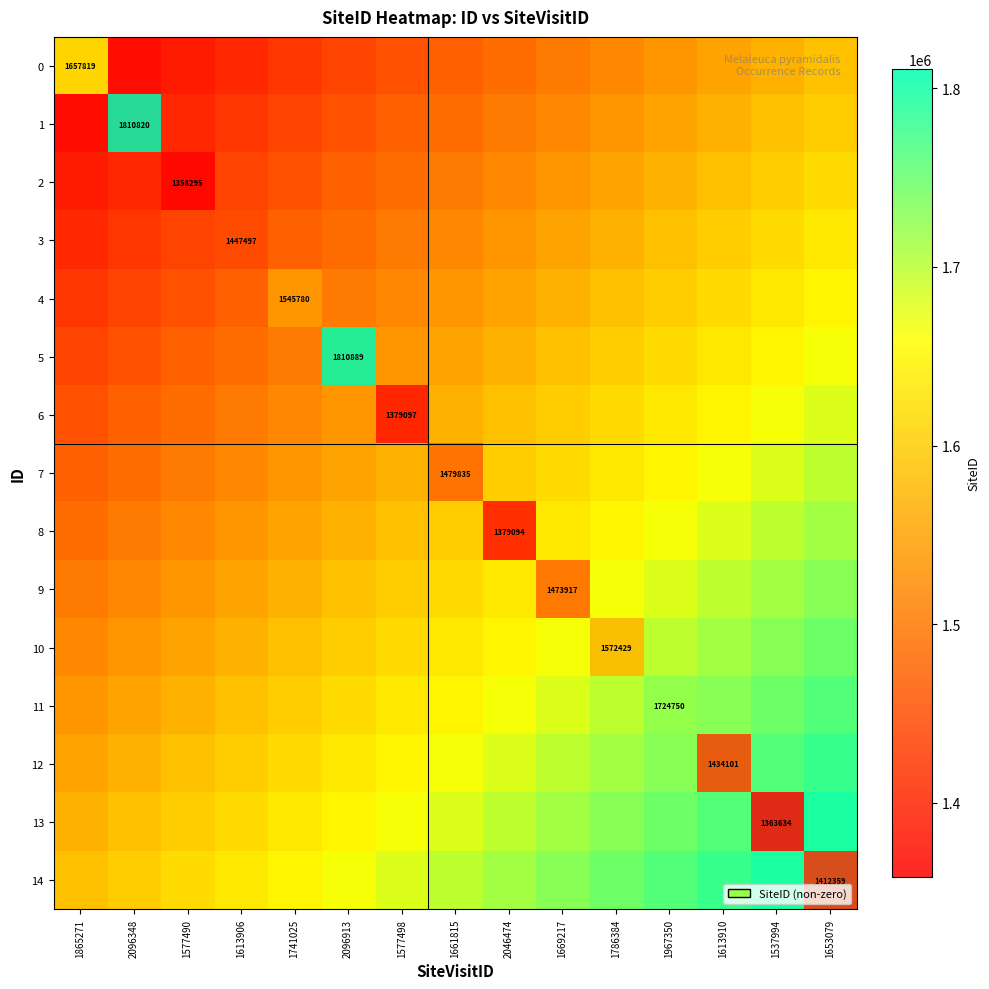

At which category does the chart reach its minimum across all series?

1577490